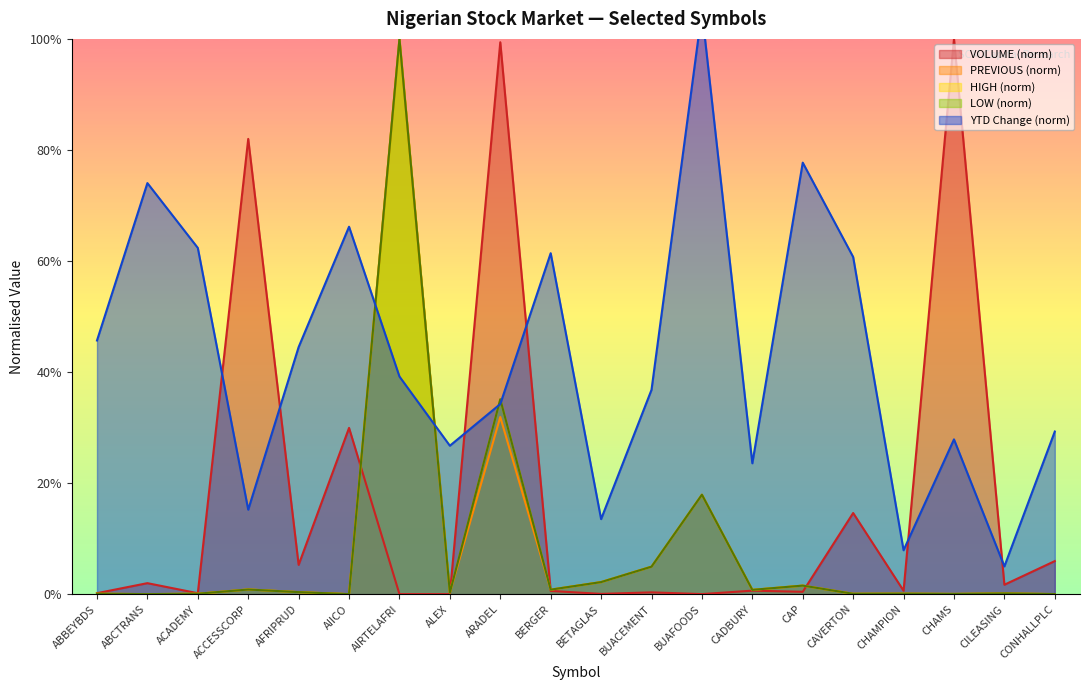

True or false: HIGH has a value of 0.0 at ALEX.

True